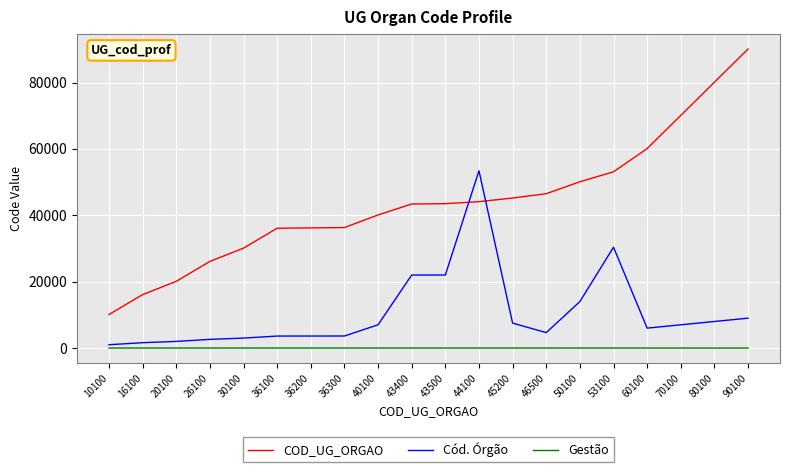

Does the chart display data point markers on the line(s)?

No